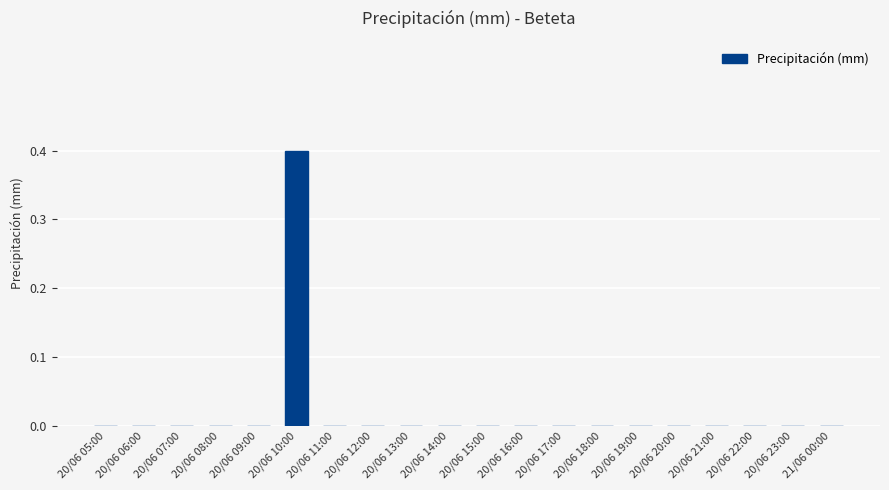

Which category has the highest value across all series?

20/06 10:00